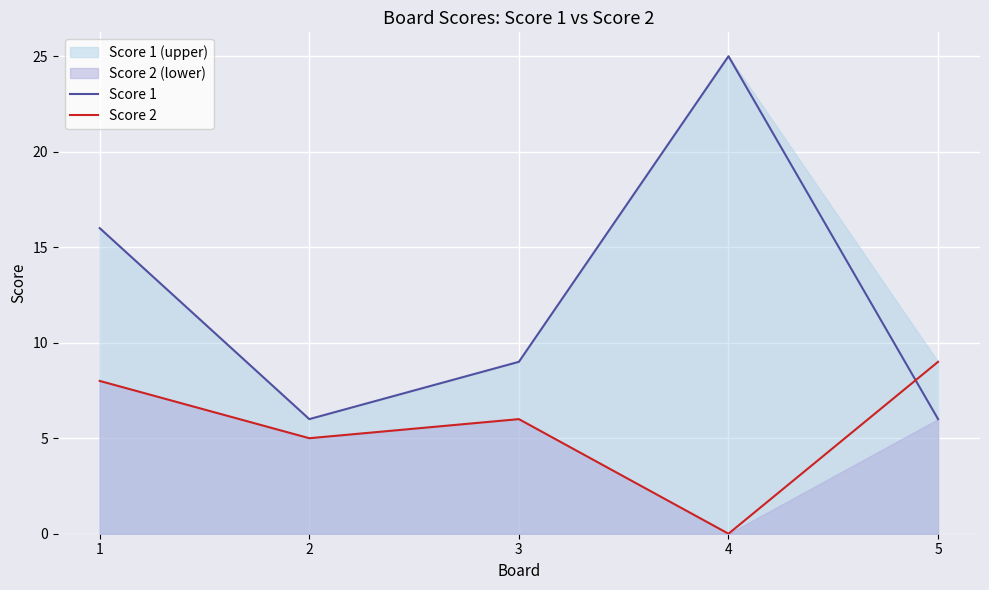

How many data points does each series have?

5